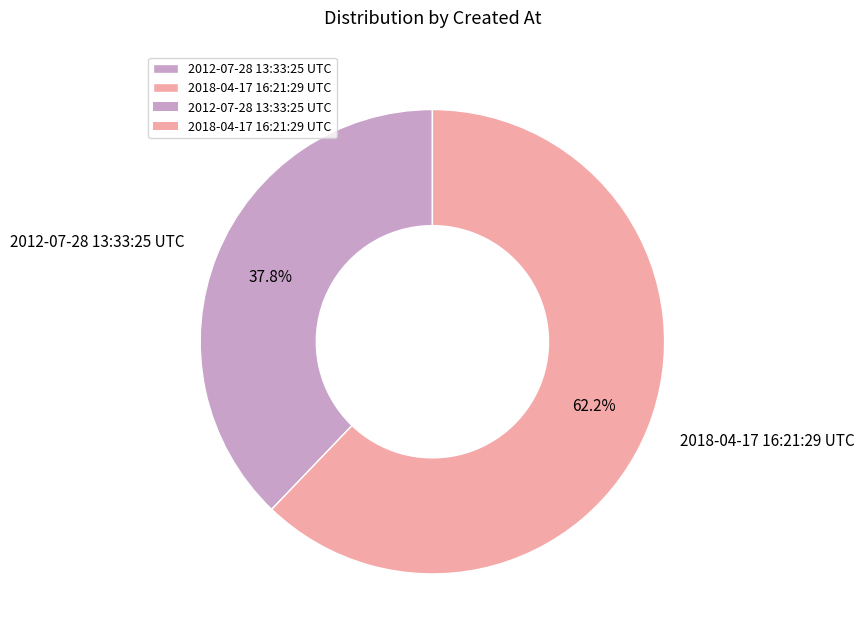

Is it true that 2012-07-28 13:33:25 UTC is 49% of the pie?

False